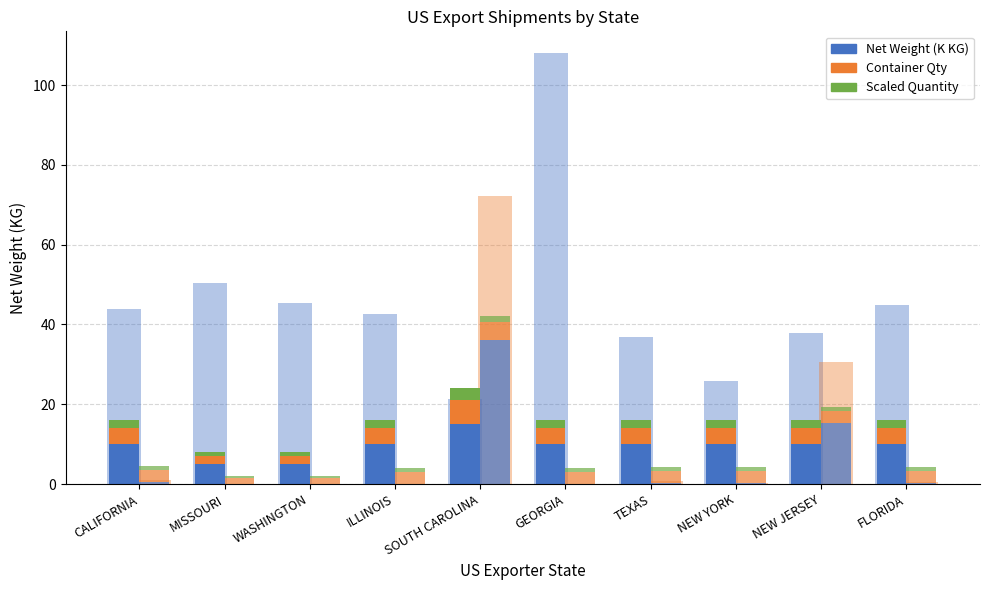

How many data points in Container Qty are above 4?

1